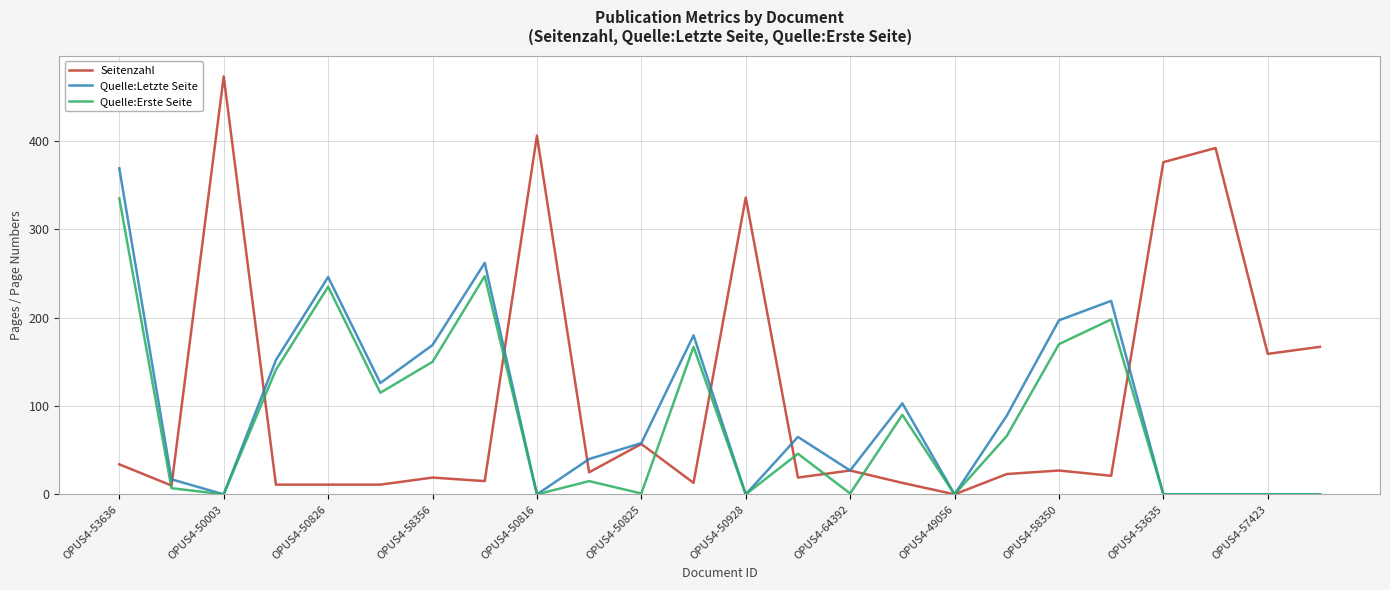

At how many categories does at least one series exceed 460?

1